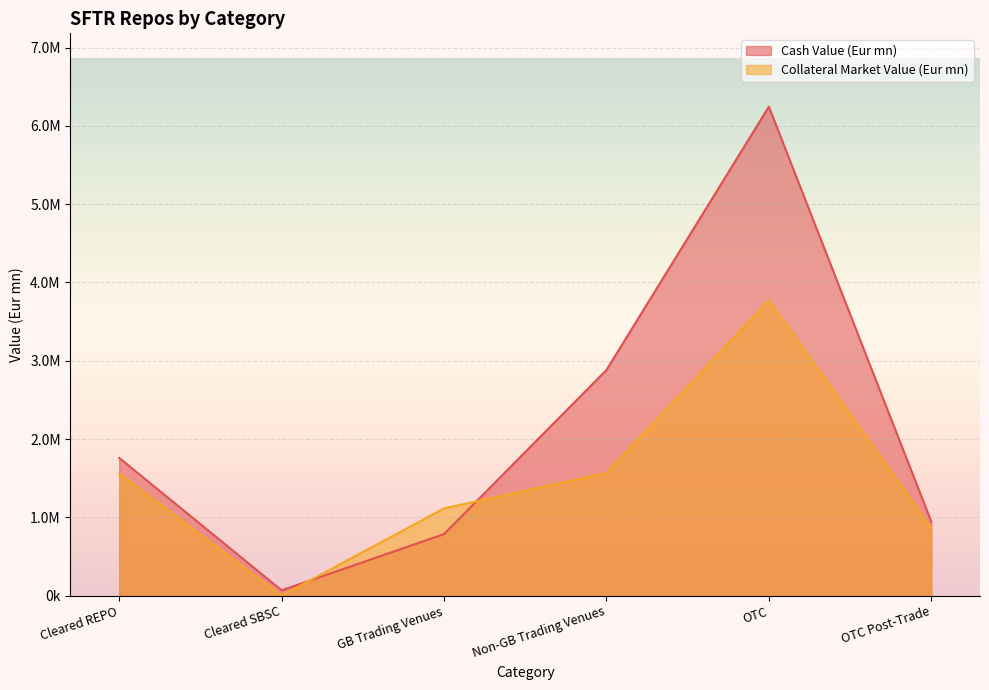

How many data points does each series have?

6